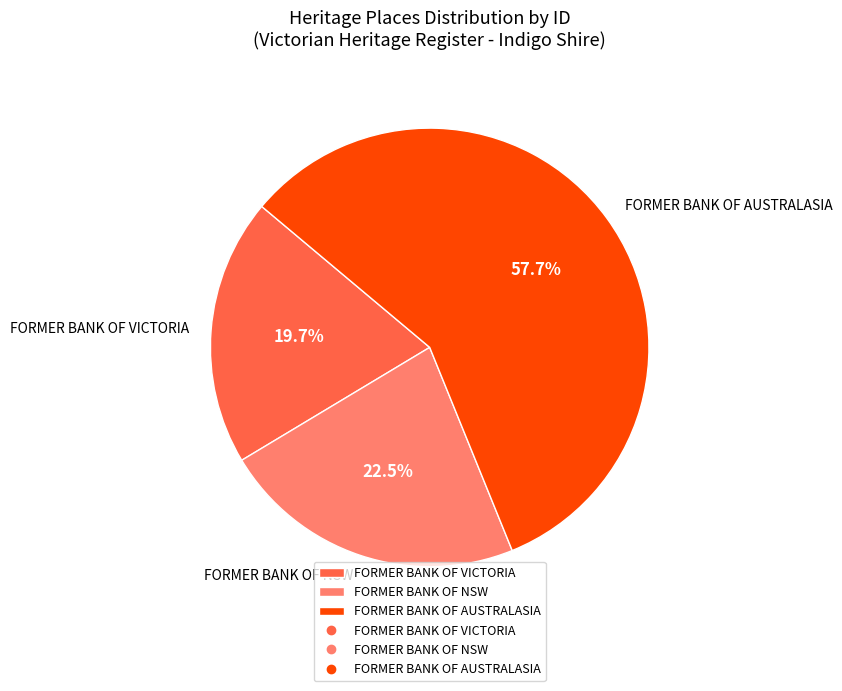

Is there a majority slice in this chart?

Yes